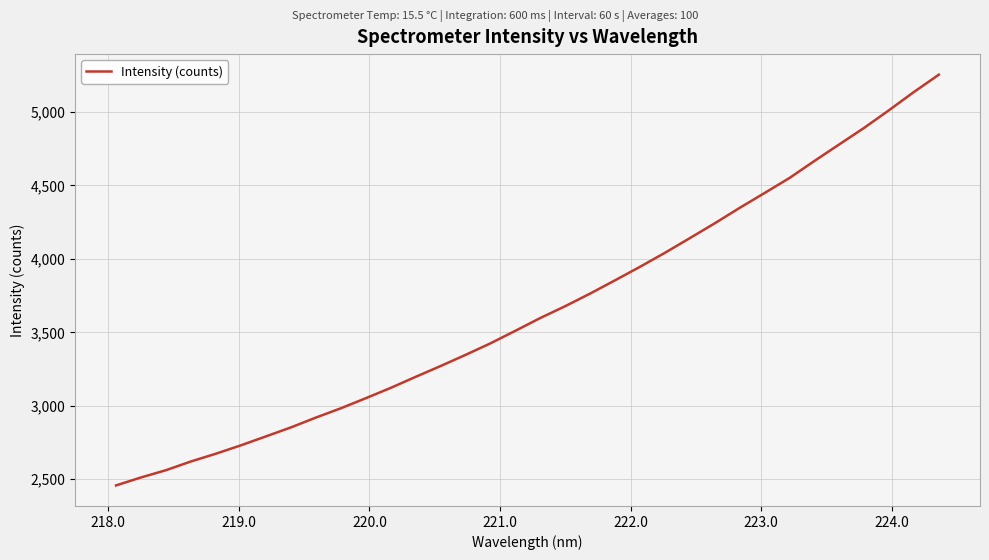

What is the maximum value shown in the chart?

5253.8